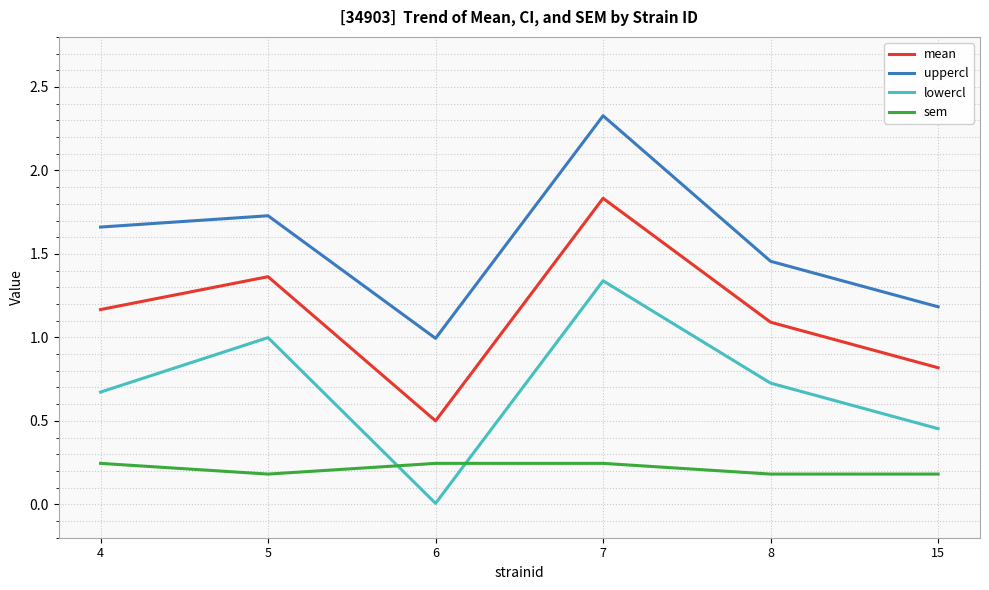

What are all the series names shown in the legend?

mean, uppercl, lowercl, sem